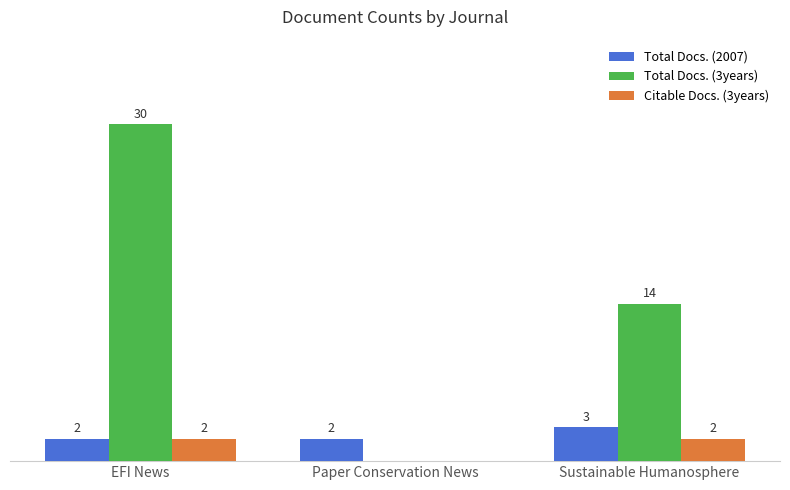

Which series changed the most between EFI News and Paper Conservation News?

Total Docs. (3years)